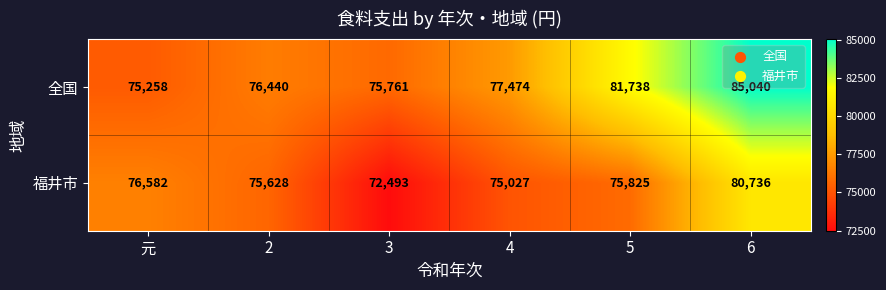

What is the difference between the second highest and minimum values in the 全国 series?

6480